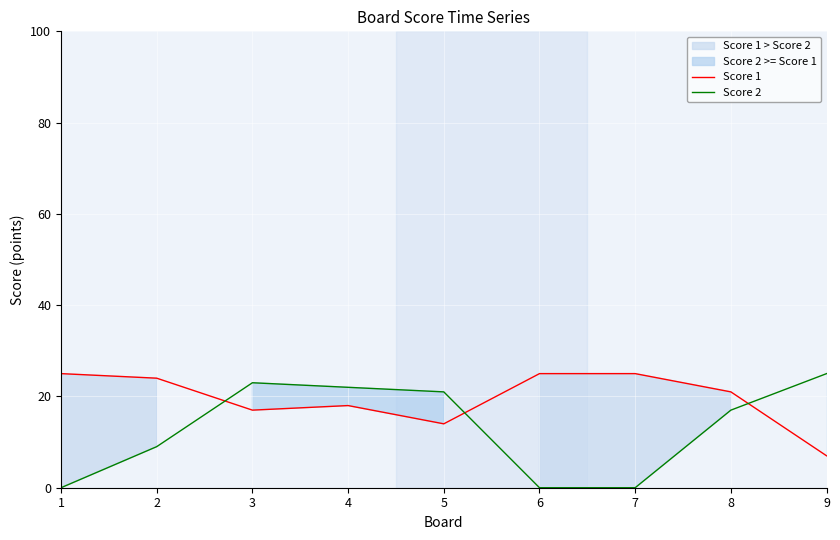

True or false: Score 1 has a value of 12 at 4.

False